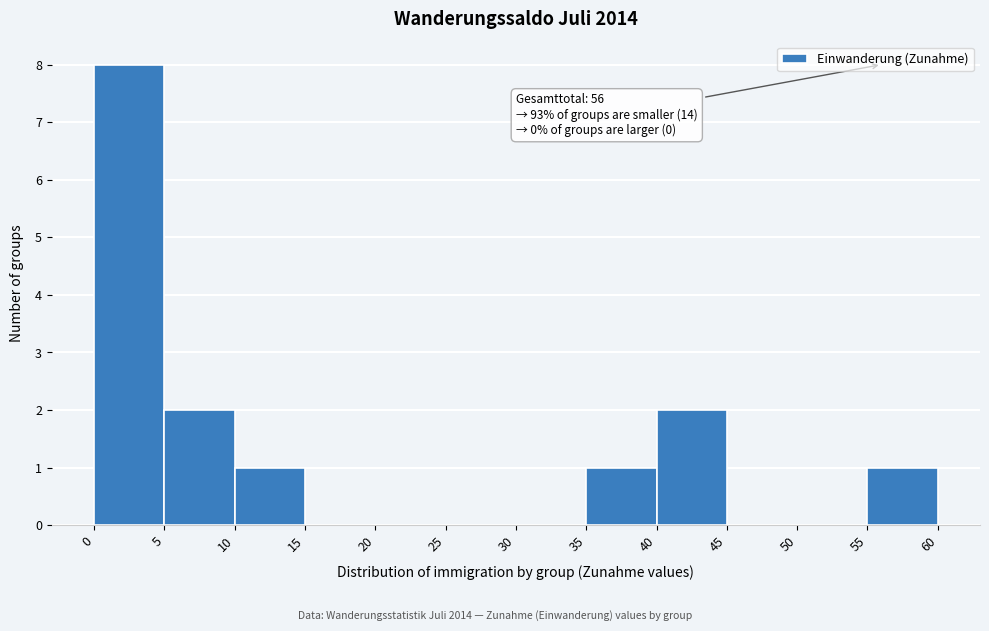

Which range on the x-axis has the tallest bar?

0 to 5